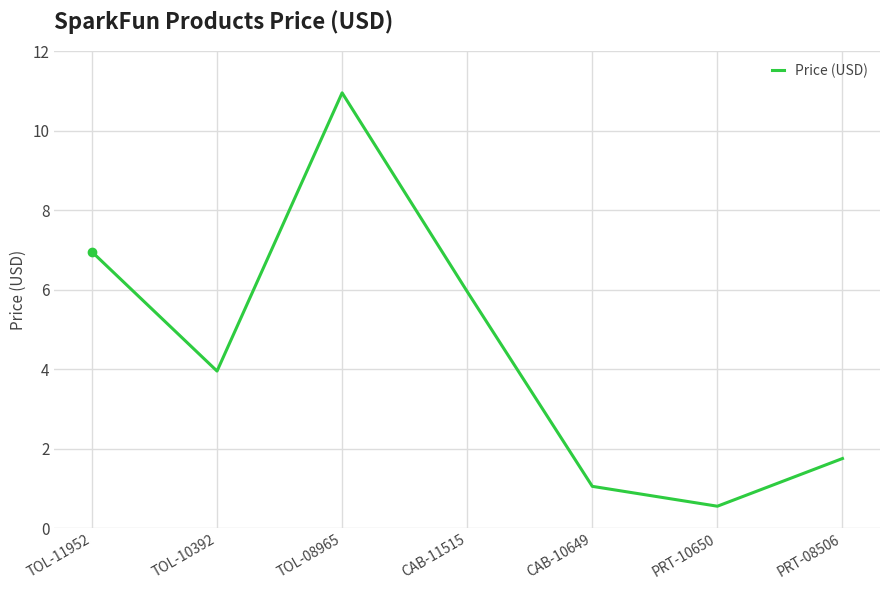

How many values are below 3?

3